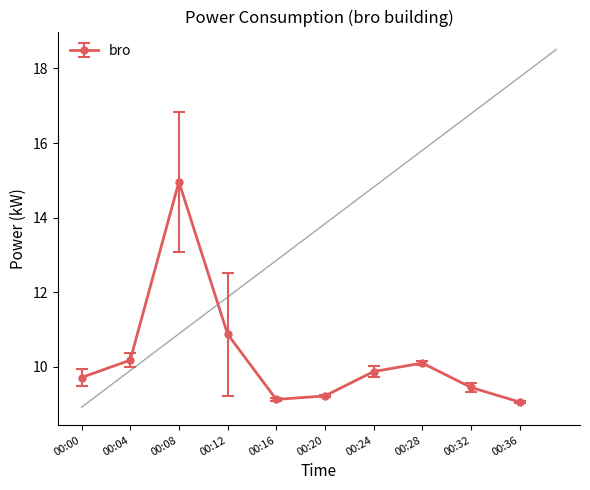

True or false: bro has more than 0 points higher than both neighbors.

True